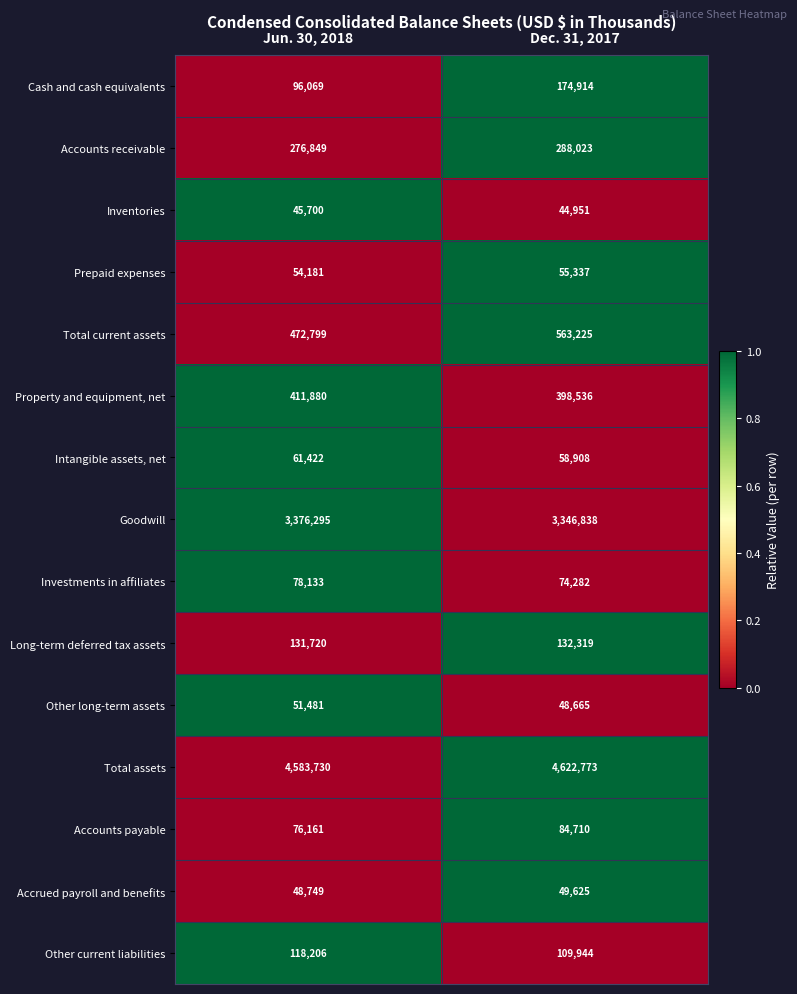

How many series are shown in this chart?

15